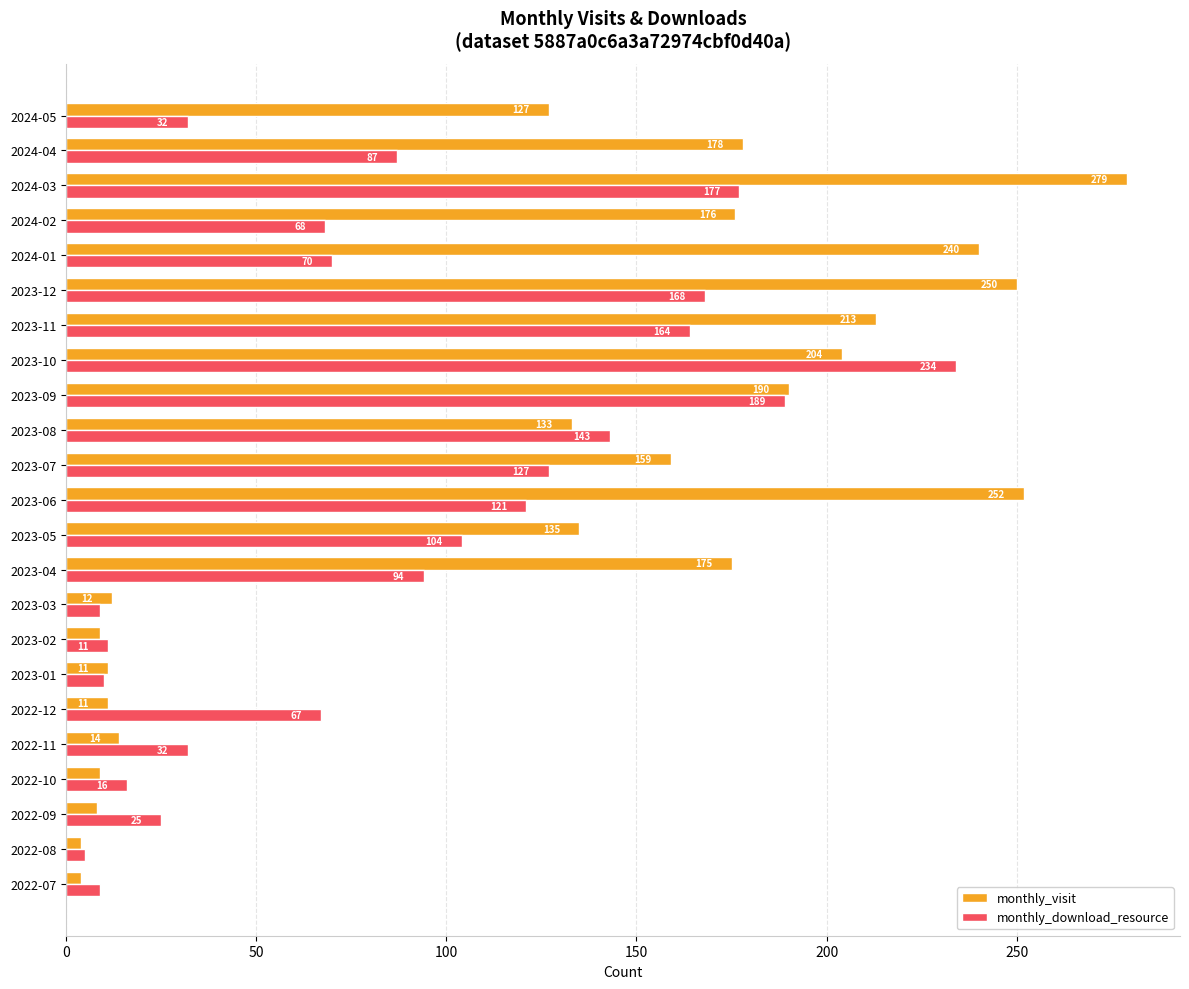

What is the difference between the second highest and minimum values in the monthly_visit series?

248